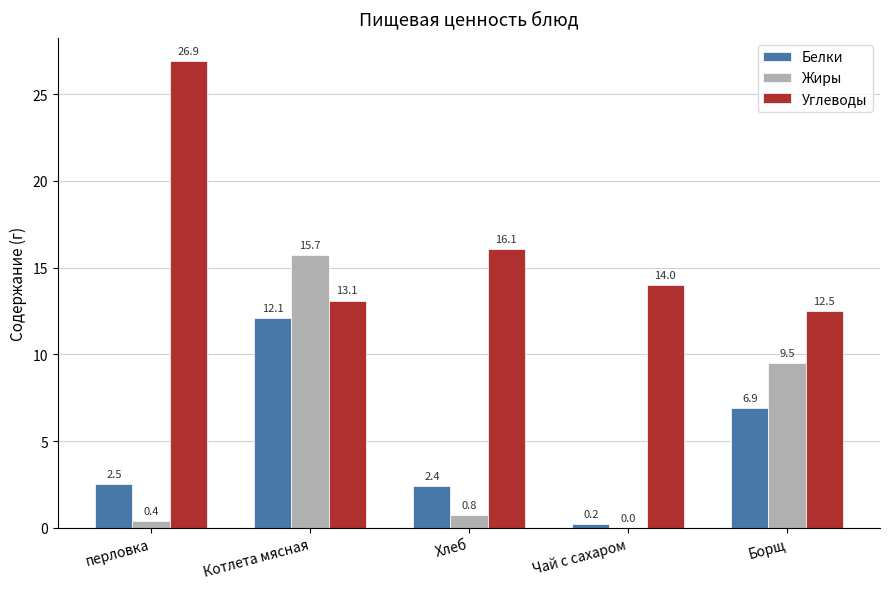

Which series has the widest spread of values?

Жиры